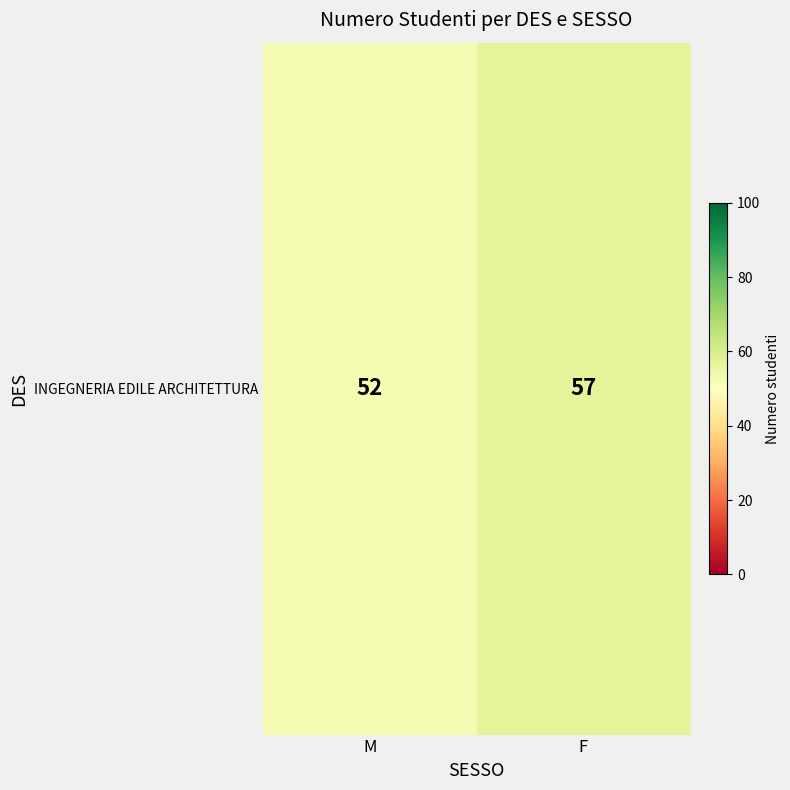

The chart shows a value of 81 at F. True or false?

False